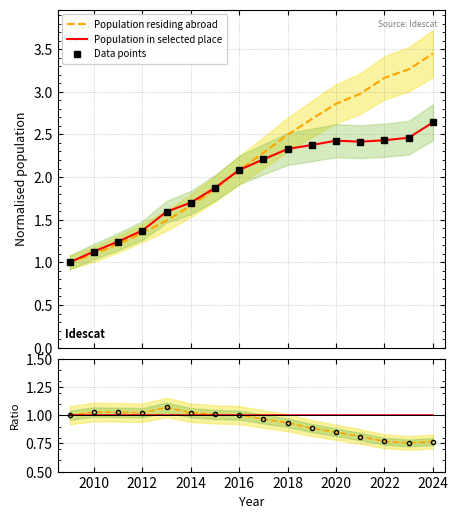

How many values in the Ratio points series are below 1?

8